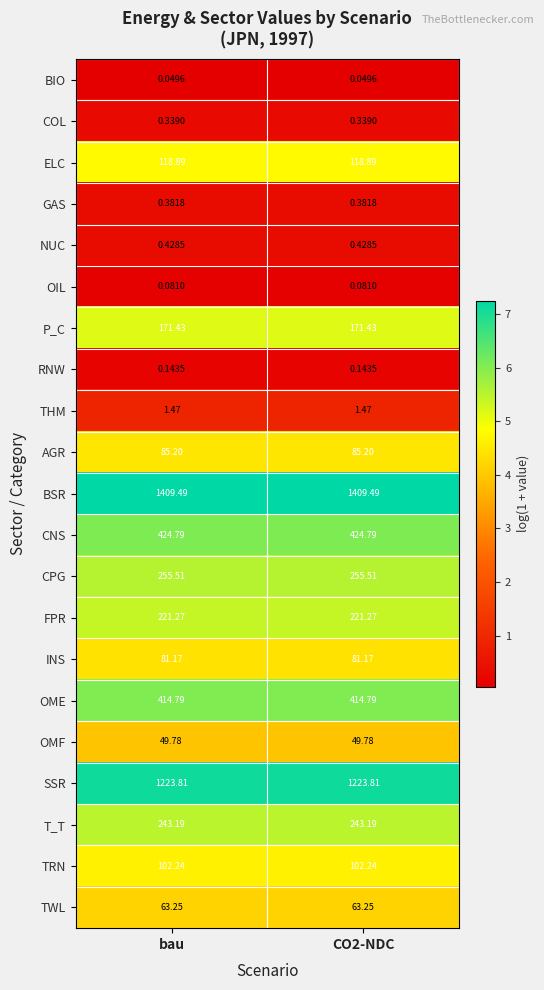

Is the value of TWL at CO2-NDC greater than the value of TRN at CO2-NDC?

No